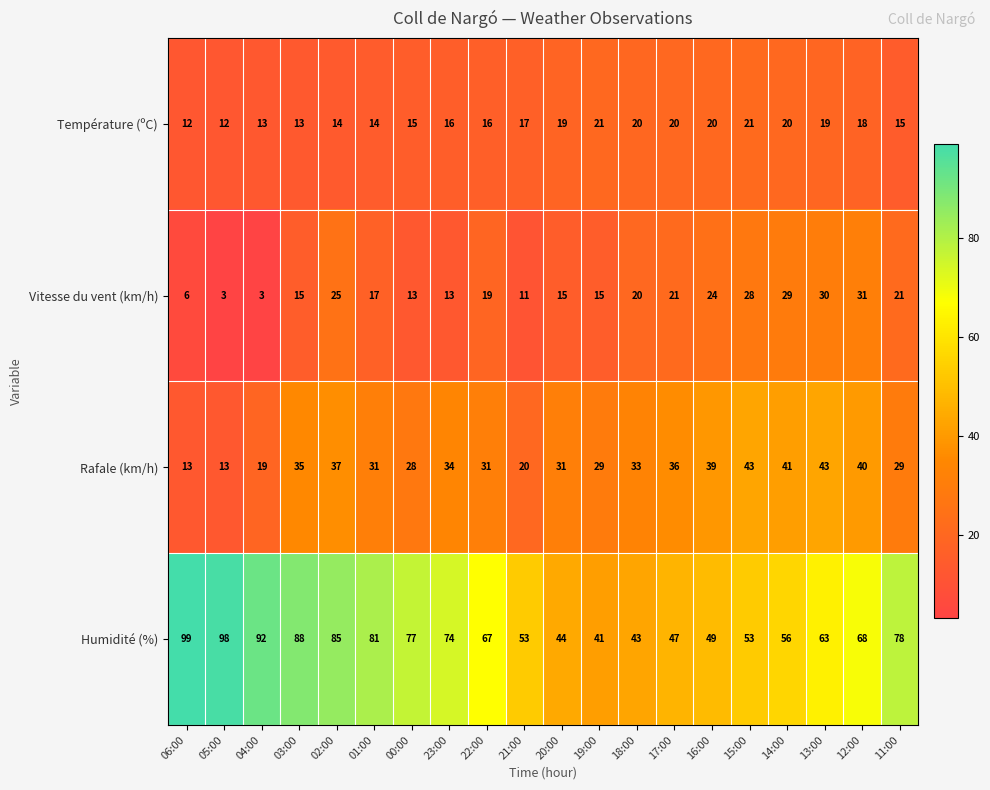

What is the sum of the Rafale (km/h) values at 12:00 and 00:00?

68